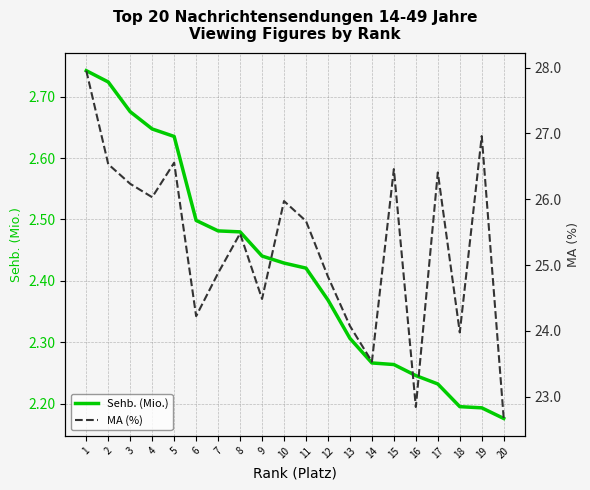

True or false: Sehb. (Mio.) has a value of 2.3 at 13.

True